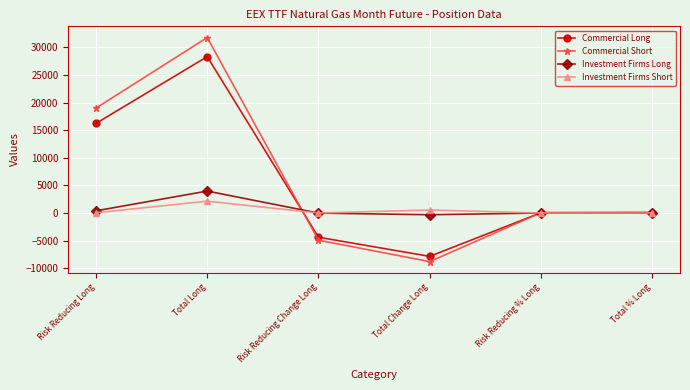

In Commercial Short, how many points are lower than both neighbors (excluding endpoints)?

1